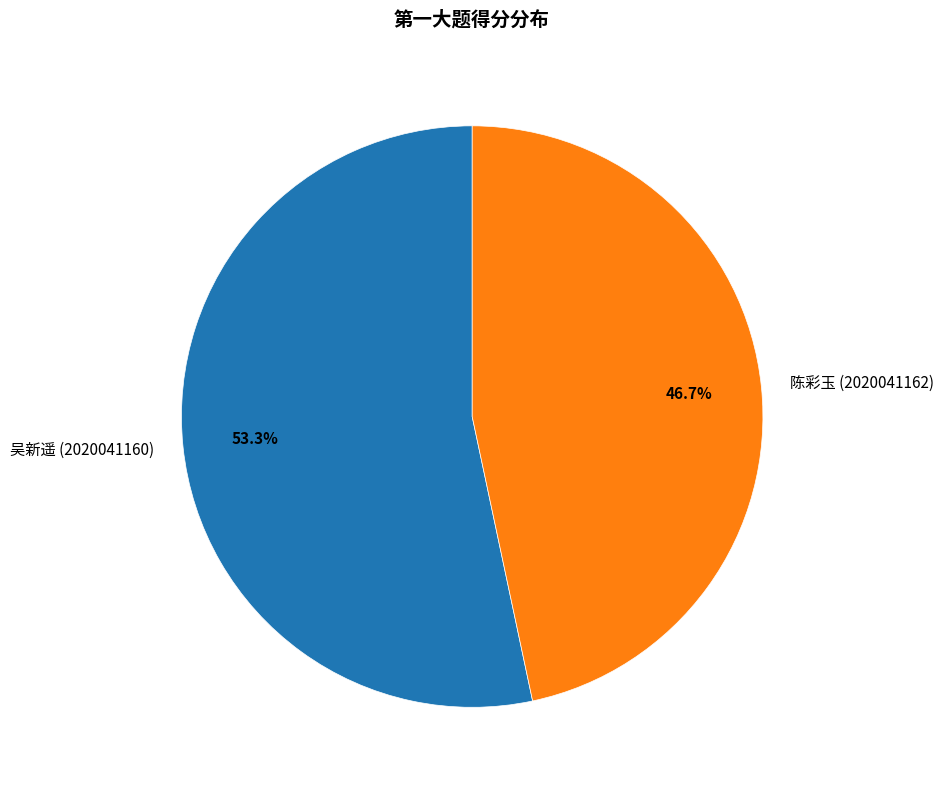

What is the ratio of the value at 吴新遥 (2020041160) to the value at 陈彩玉 (2020041162)?

1.1